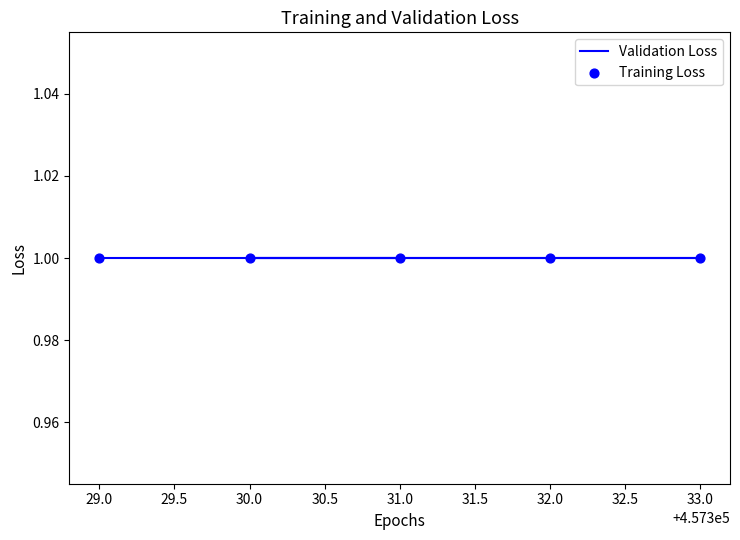

At which category is the sum across all series the highest?

457333